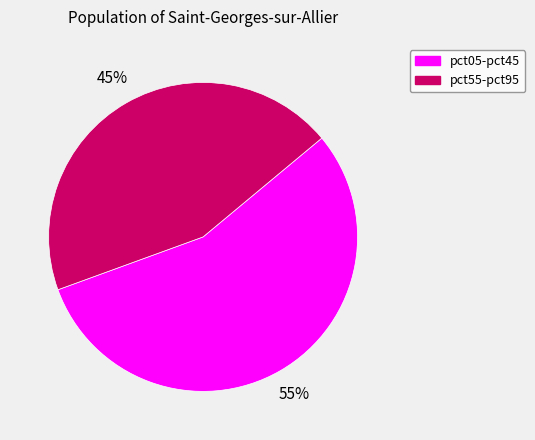

To the nearest percent, what is the average slice percentage?

50%